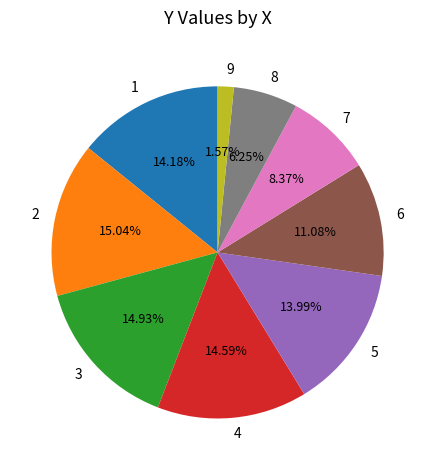

The 1 slice represents 14% of the pie. True or false?

True